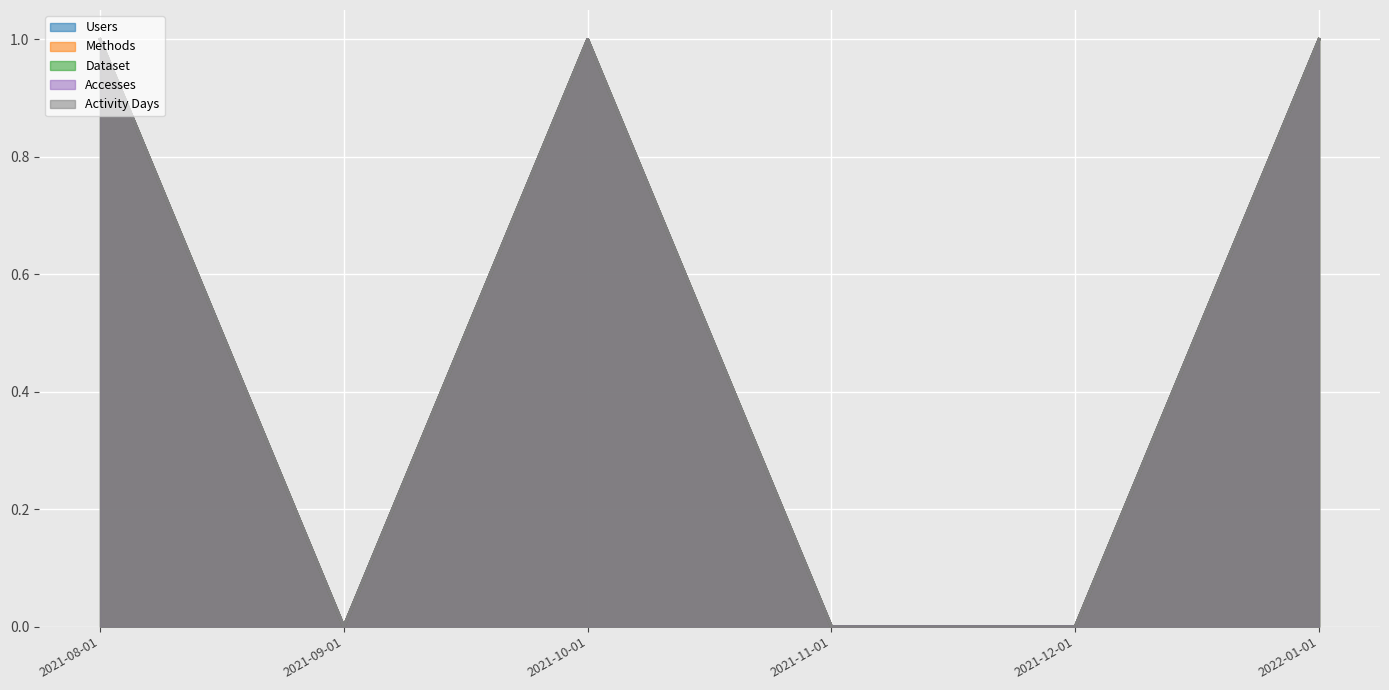

Reading left to right, what are all the values shown in this chart?

Users: 1	0	1	0	0	1
Methods: 1	0	1	0	0	1
Dataset: 1	0	1	0	0	1
Accesses: 1	0	1	0	0	1
Activity Days: 1	0	1	0	0	1